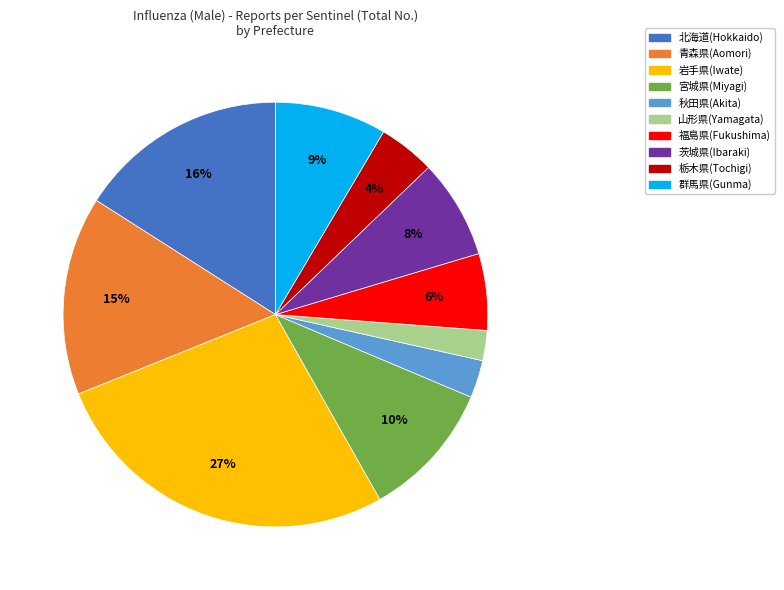

Is it true that 群馬県(Gunma) is 1% of the pie?

False